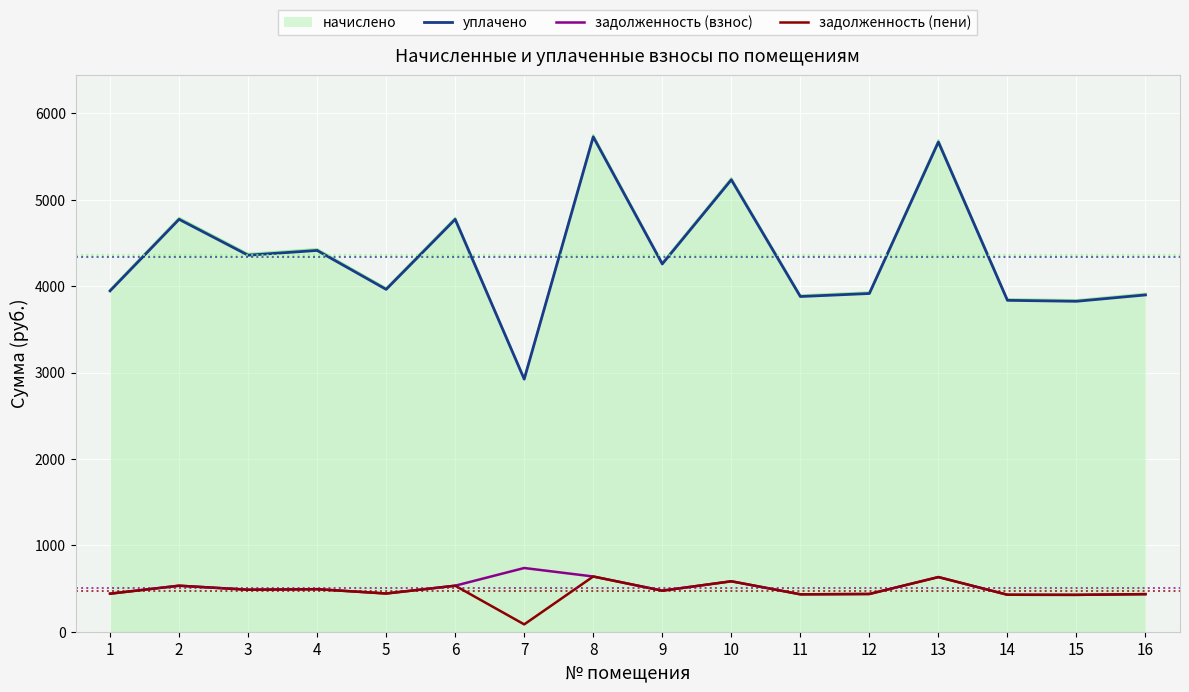

True or false: задолженность (пени) and начислено intersect in this chart.

False